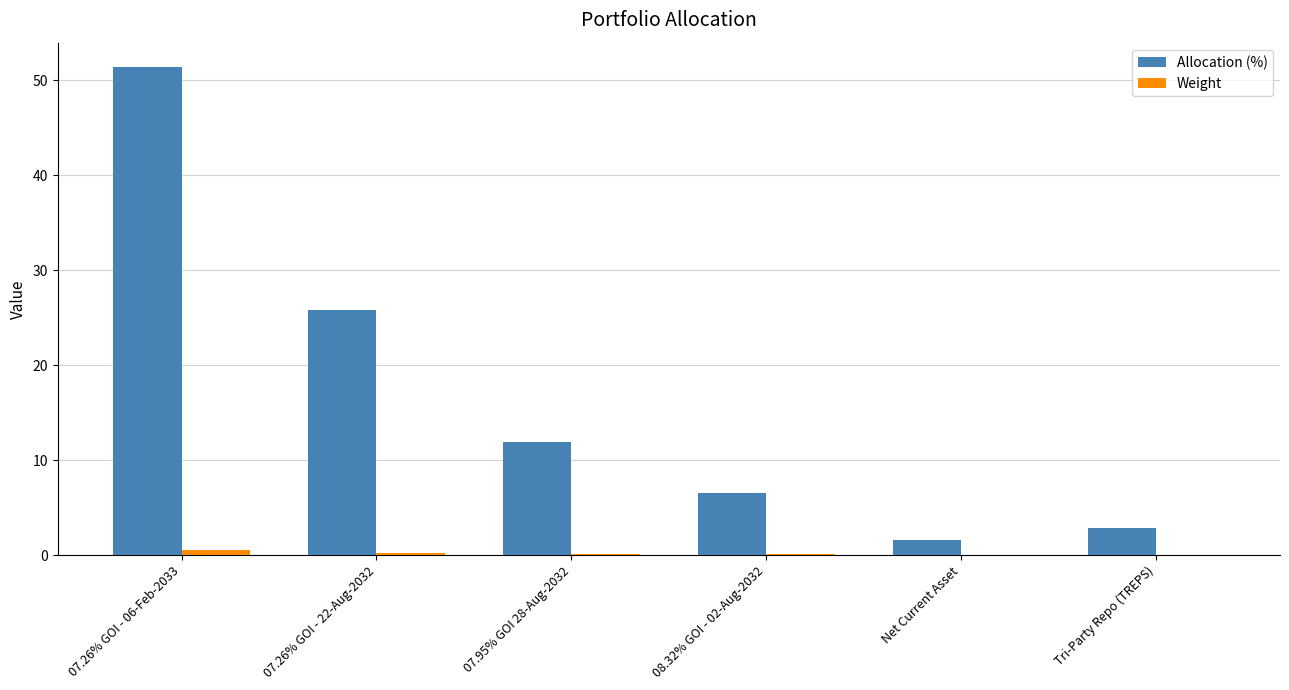

Which series changed the most between 07.26% GOI - 06-Feb-2033 and Tri-Party Repo (TREPS)?

Allocation (%)